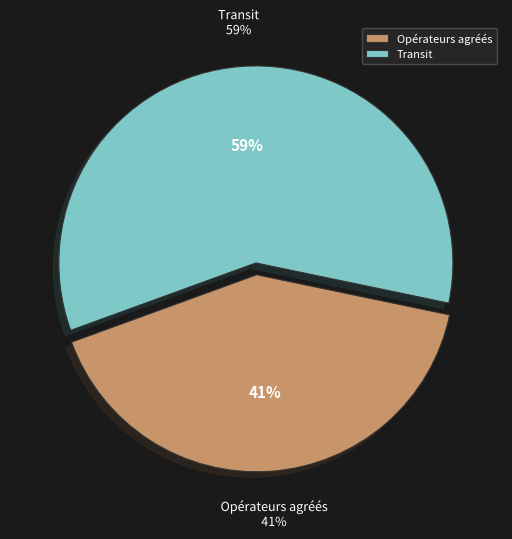

Which has a higher value, Transit or Opérateurs agréés?

Transit